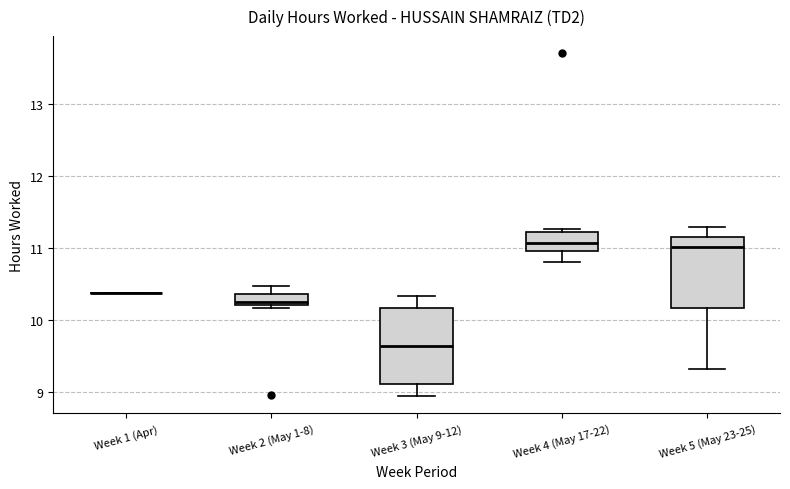

Reading left to right, transcribe this box plot: for each box, give where its median line is, the range the box spans, and where its two whiskers end, as read against the y-axis. The values are not printed on the chart, so give them approximately, as read against the axis.

Week 1 (Apr): box collapsed to a line at 10.4, whiskers 10.4 to 10.4
Week 2 (May 1-8): median 10.3, box 10.2 to 10.4, whiskers 10.2 (just below the box's lower edge) to 10.5
Week 3 (May 9-12): median 9.6, box 9.1 to 10.2, whiskers 8.9 to 10.3
Week 4 (May 17-22): median 11.1, box 11.0 to 11.2, whiskers 10.8 to 11.3
Week 5 (May 23-25): median 11.0, box 10.2 to 11.2, whiskers 9.3 to 11.3